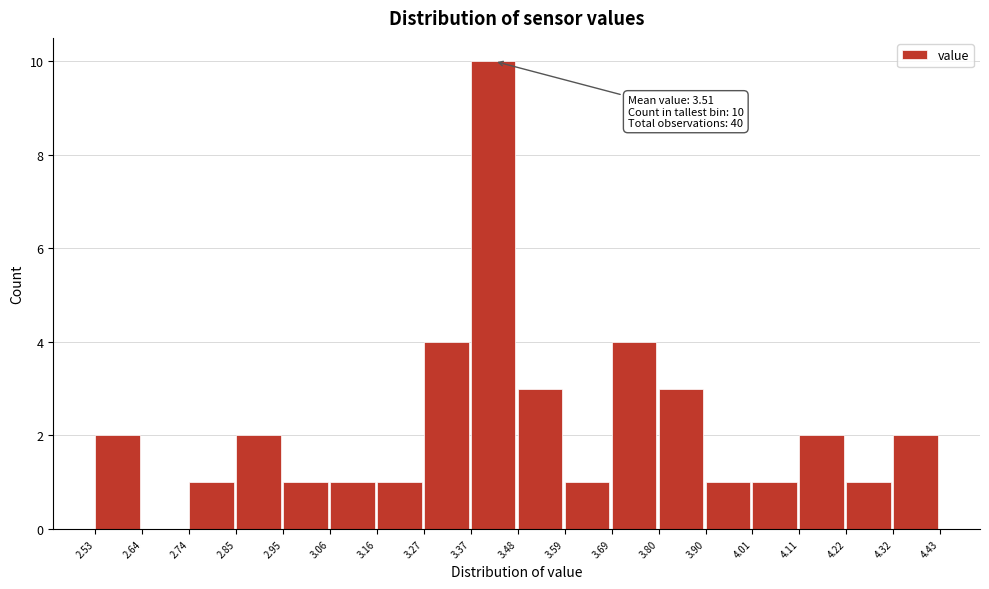

Over which range of the x-axis is the bar tallest?

3.37 to 3.48